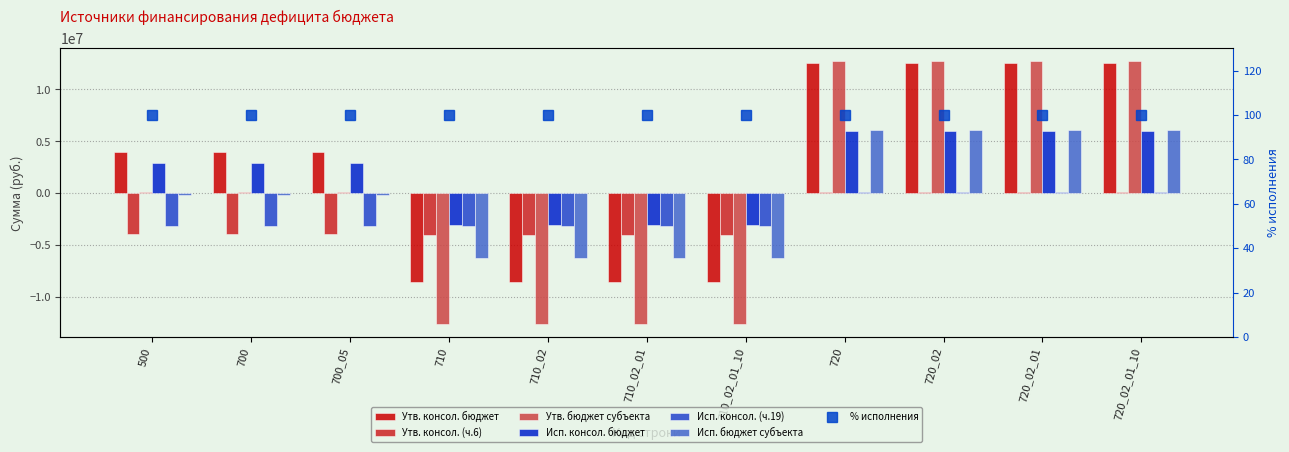

How many distinct data groups are displayed?

6